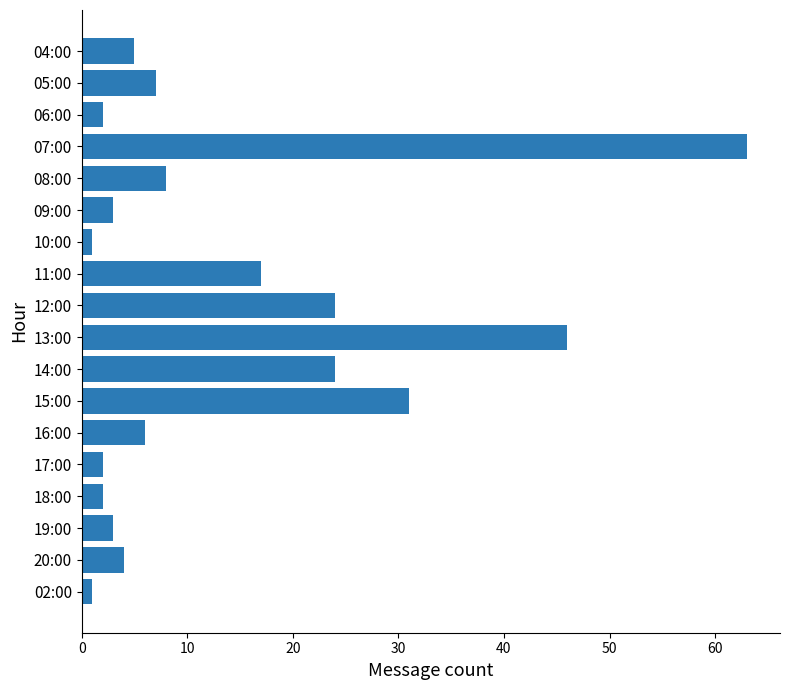

Reading bottom to top, extract all data points from this chart.

1	4	3	2	2	6	31	24	46	24	17	1	3	8	63	2	7	5